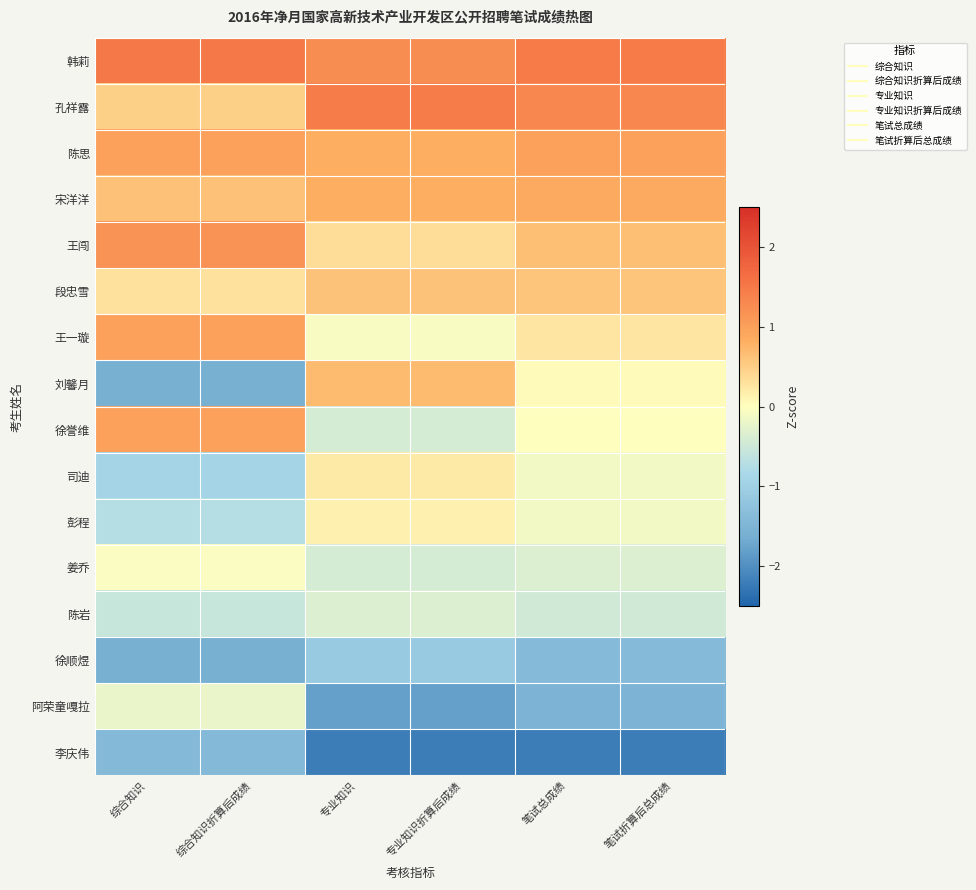

At 综合知识, list the series in order from largest to smallest.

韩莉, 王闯, 陈思, 王一璇, 徐誉维, 宋洋洋, 孔祥露, 段忠雪, 姜乔, 阿荣童嘎拉, 陈岩, 彭程, 司迪, 李庆伟, 刘馨月, 徐顺煜